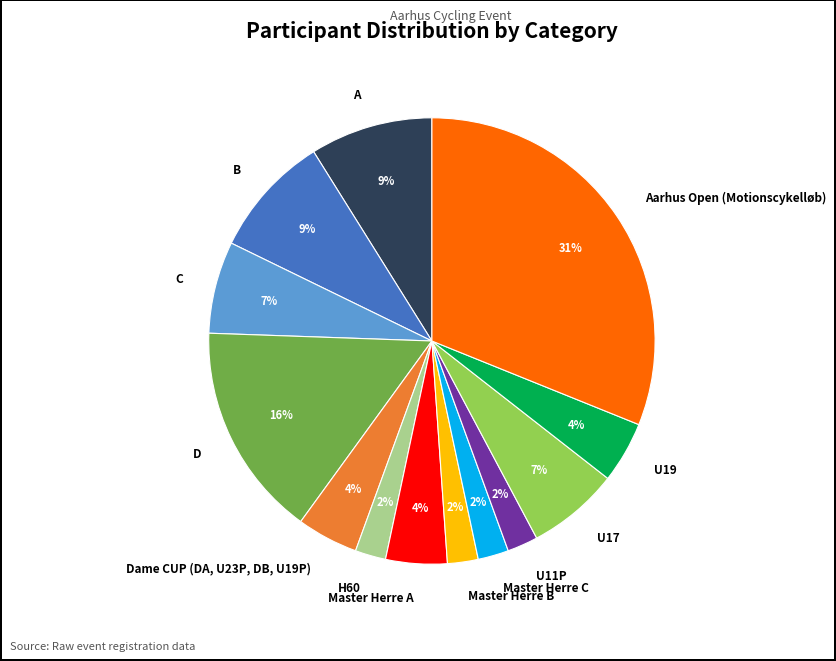

What is the largest slice in the pie chart?

Aarhus Open (Motionscykelløb)